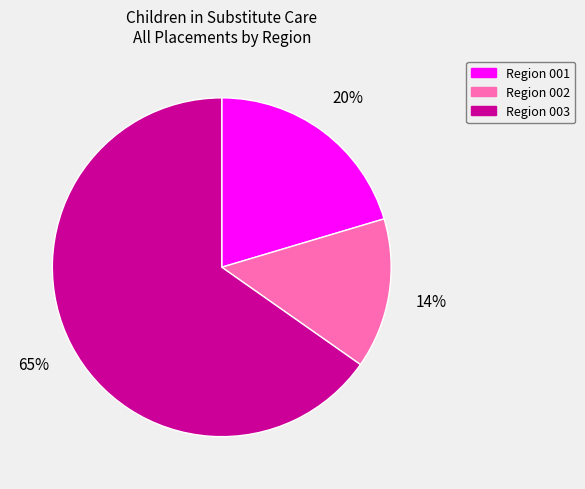

To the nearest percent, what portion does Region 002 represent?

14%